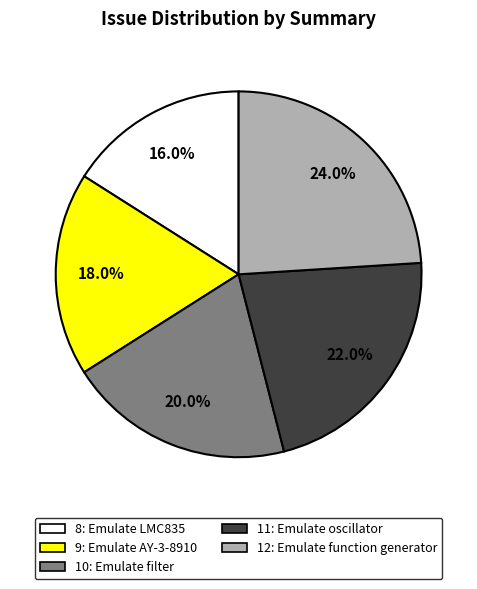

Is there a majority slice in this chart?

No